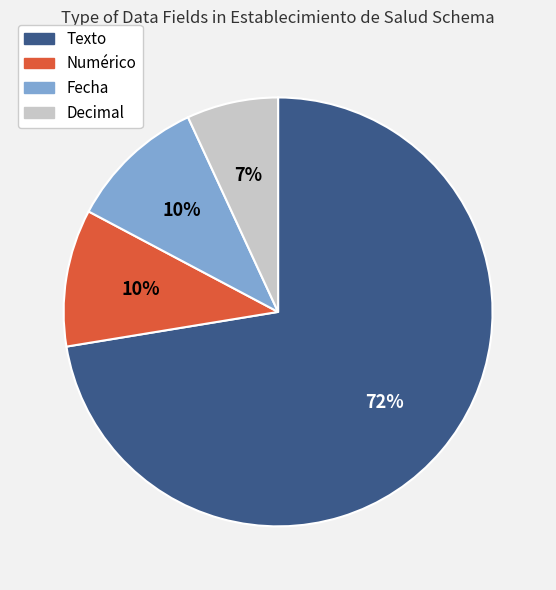

To the nearest percent, what is the difference between the largest and smallest slice percentages?

66%